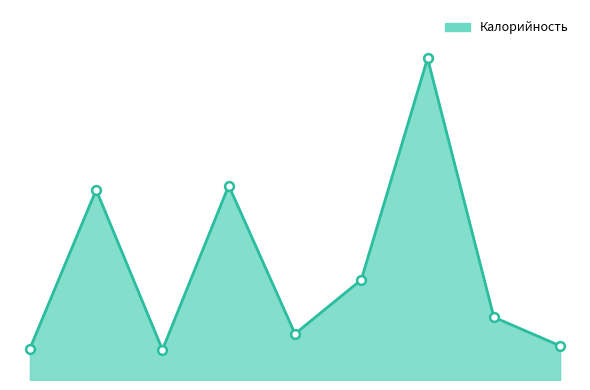

Does the chart have visible grid lines?

No